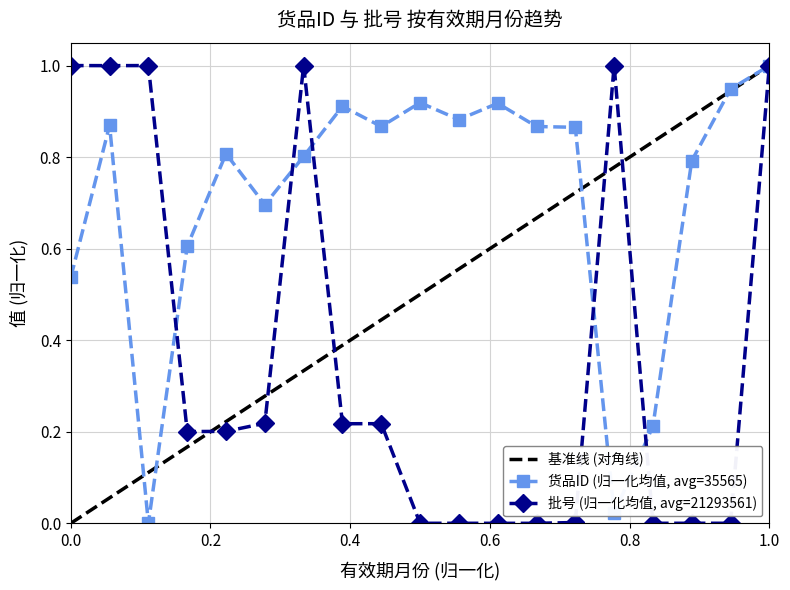

Reading left to right, transcribe all the data shown in this chart.

货品ID (avg): 0.5	0.9	0.0	0.6	0.8	0.7	0.8	0.9	0.9	0.9	0.9	0.9	0.9	0.9	0.0	0.2	0.8	0.9	1.0
批号 (avg): 1.0	1.0	1.0	0.2	0.2	0.2	1.0	0.2	0.2	0.0	0.0	0.0	0.0	0.0	1.0	0.0	0.0	0.0	1.0